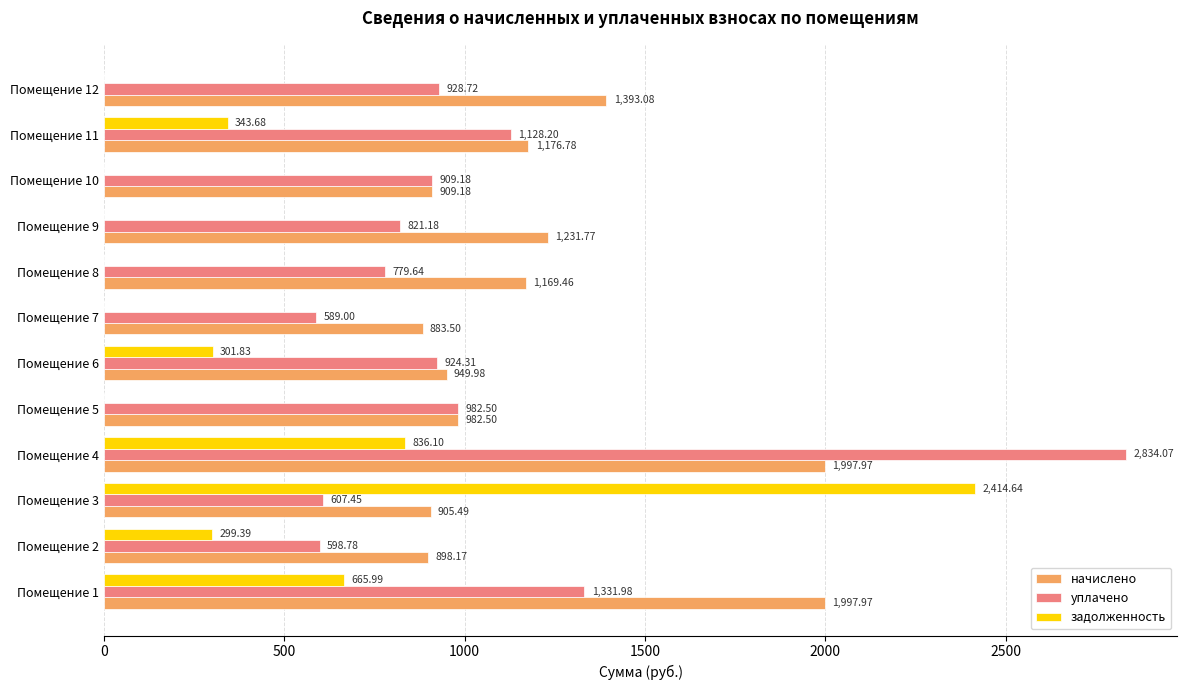

What are all the series names shown in the legend?

начислено, уплачено, задолженность